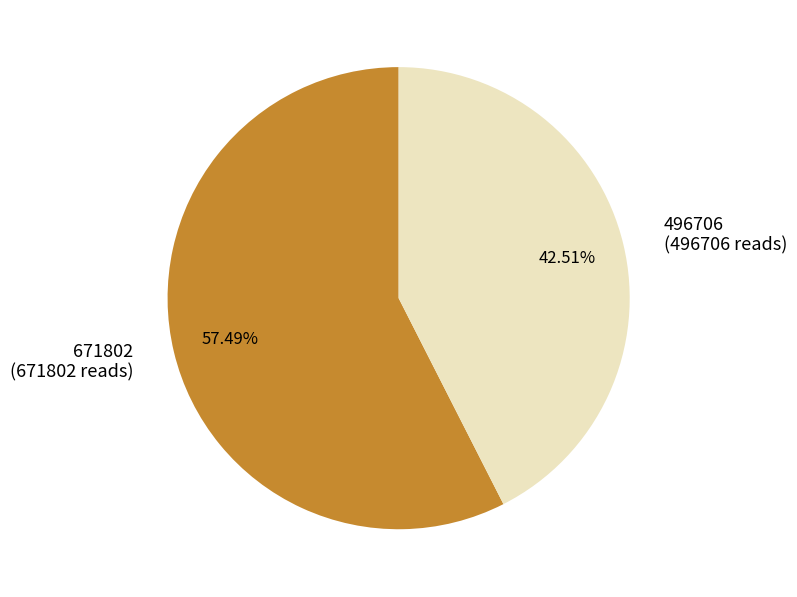

Between 671802 and 496706, which is larger?

671802